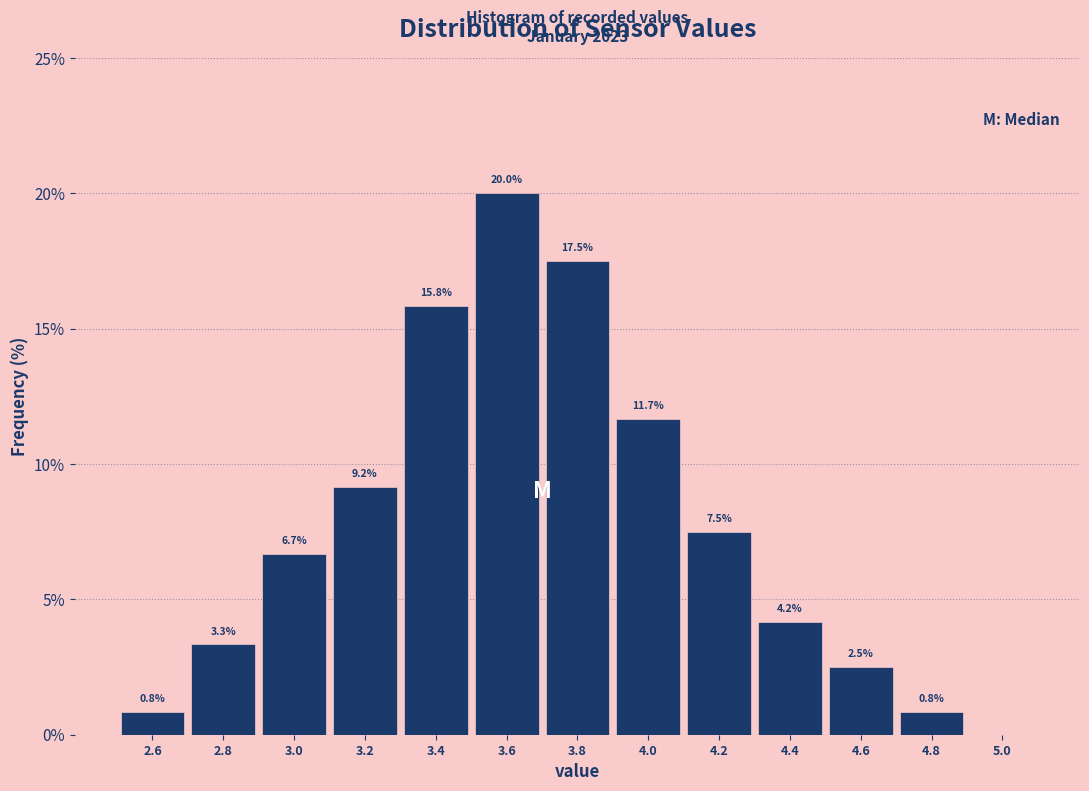

Which range on the x-axis has the tallest bar?

3.5 to 3.7